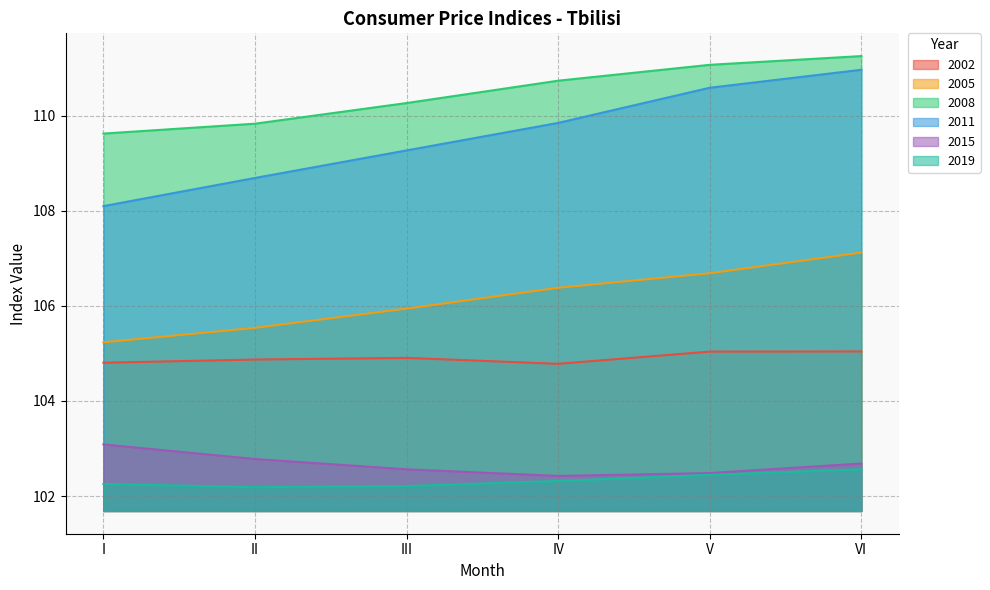

Reading left to right, transcribe all the data shown in this chart.

2002: I=104.8	II=104.9	III=104.9	IV=104.8	V=105.0	VI=105.0
2005: I=105.2	II=105.5	III=105.9	IV=106.4	V=106.7	VI=107.1
2008: I=109.6	II=109.8	III=110.3	IV=110.7	V=111.1	VI=111.3
2011: I=108.1	II=108.7	III=109.3	IV=109.8	V=110.6	VI=111.0
2015: I=103.1	II=102.8	III=102.6	IV=102.4	V=102.5	VI=102.7
2019: I=102.3	II=102.2	III=102.2	IV=102.3	V=102.4	VI=102.6